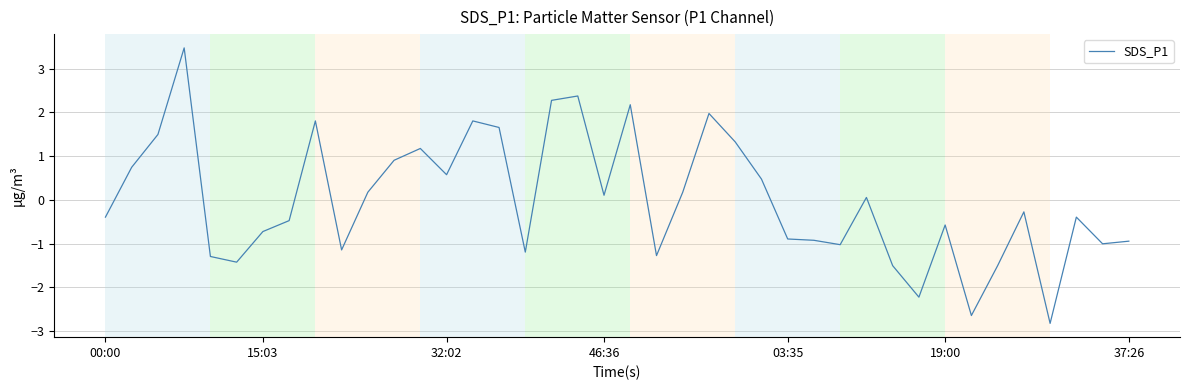

What is the greatest value displayed?

3.5